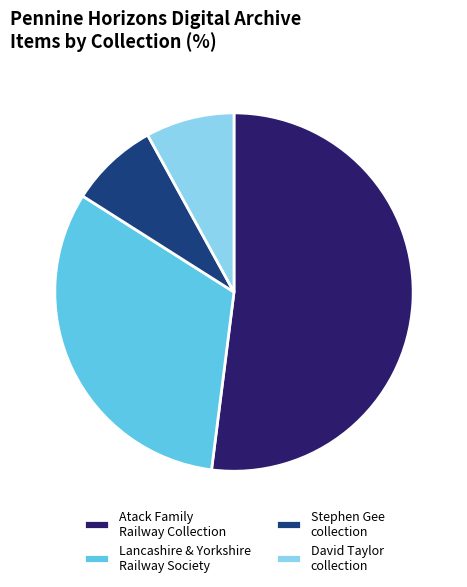

Count the number of slices in the pie.

4